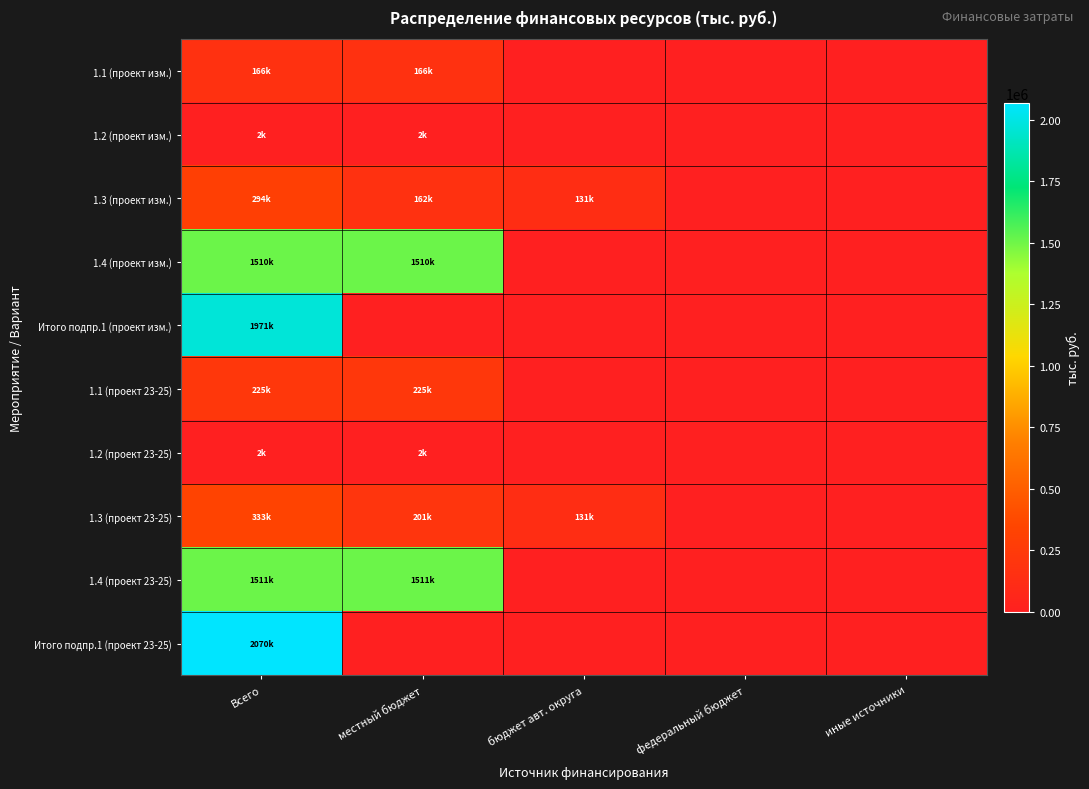

Between бюджет авт. округа and федеральный бюджет, which series saw the biggest shift?

1.3 (проект изм.)